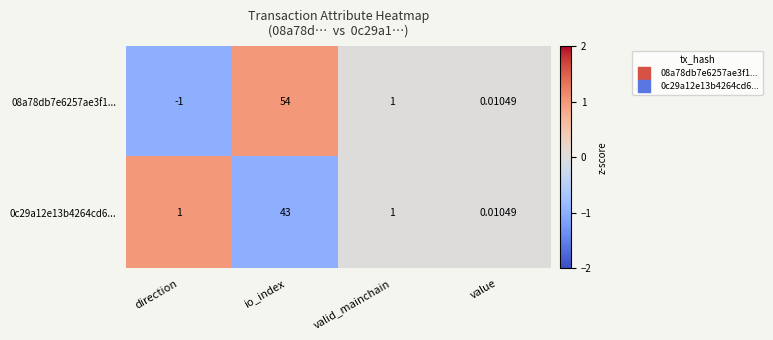

How many data points does each series have?

4